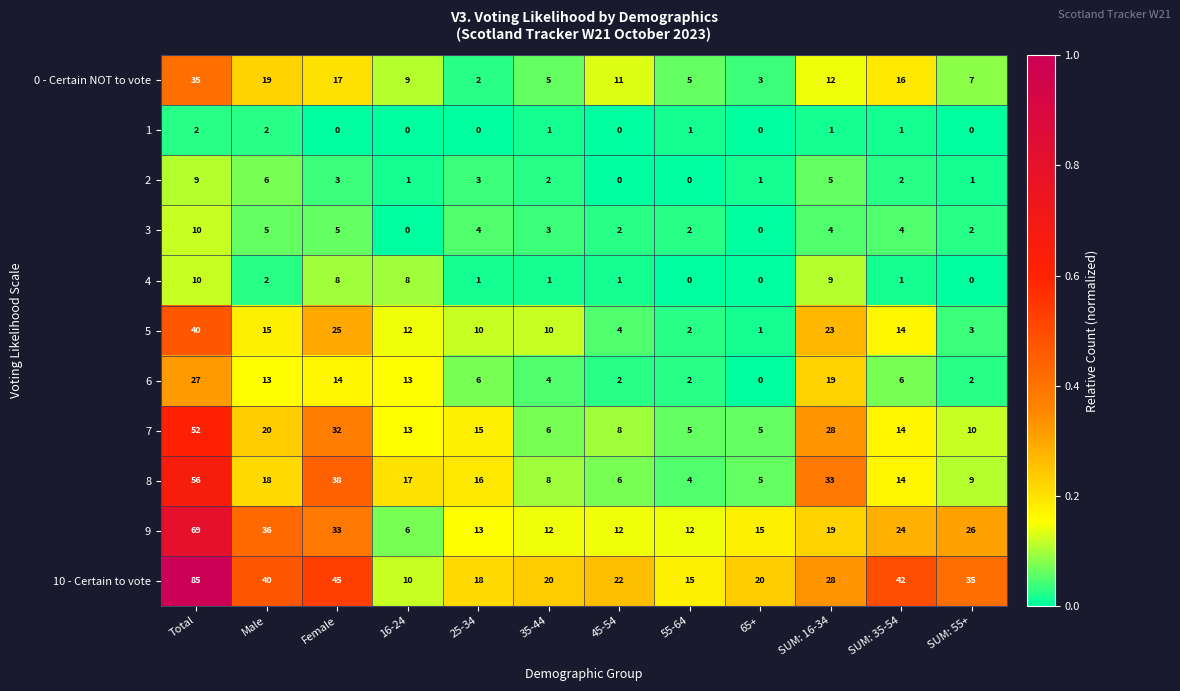

The value of 0 - Certain NOT to vote at 65+ is 3. True or false?

True